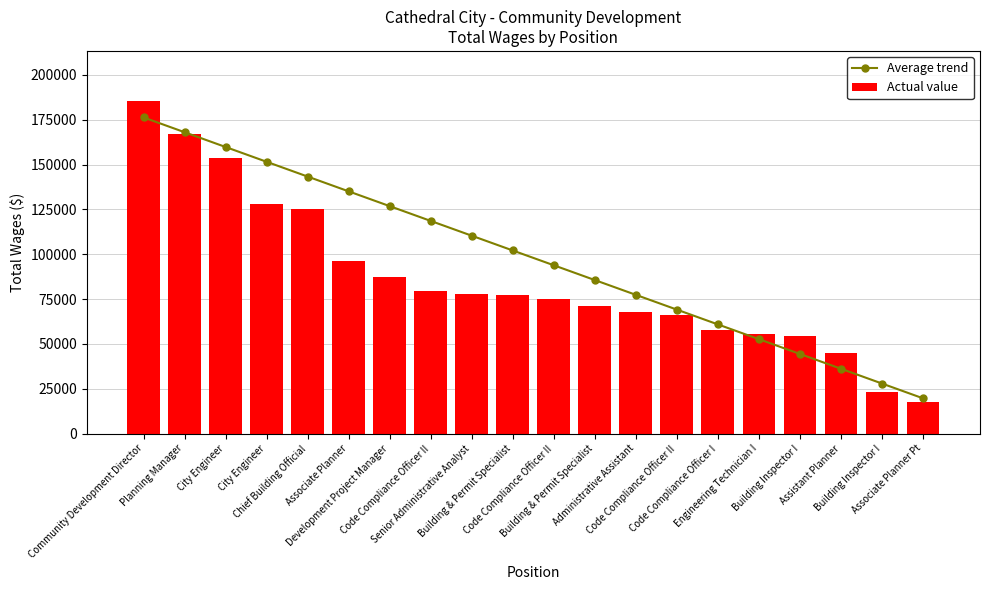

Reading left to right, transcribe all the data shown in this chart.

Average trend: Community Development Director=176296.2	Planning Manager=168051.2	City Engineer=159806.2	City Engineer=151561.1	Chief Building Official=143316.1	Associate Planner=135071.1	Development Project Manager=126826.0	Code Compliance Officer II=118581.0	Senior Administrative Analyst=110335.9	Building & Permit Specialist=102090.9	Code Compliance Officer II=93845.9	Building & Permit Specialist=85600.8	Administrative Assistant=77355.8	Code Compliance Officer II=69110.7	Code Compliance Officer I=60865.7	Engineering Technician I=52620.7	Building Inspector I=44375.6	Assistant Planner=36130.6	Building Inspector I=27885.5	Associate Planner Pt=19640.5
Actual value: Community Development Director=185575.0	Planning Manager=167106.0	City Engineer=153485.0	City Engineer=128302.0	Chief Building Official=125119.0	Associate Planner=96110.0	Development Project Manager=87439.0	Code Compliance Officer II=79674.0	Senior Administrative Analyst=77833.0	Building & Permit Specialist=77516.0	Code Compliance Officer II=75137.0	Building & Permit Specialist=71230.0	Administrative Assistant=67548.0	Code Compliance Officer II=66208.0	Code Compliance Officer I=57993.0	Engineering Technician I=55377.0	Building Inspector I=54263.0	Assistant Planner=44869.0	Building Inspector I=23021.0	Associate Planner Pt=17855.0